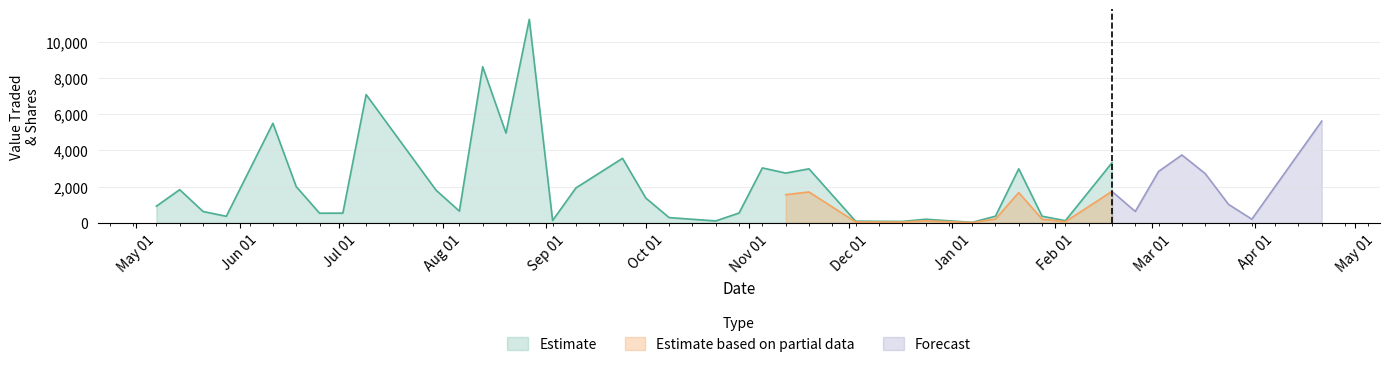

What is the highest value of the Estimate series?

11230